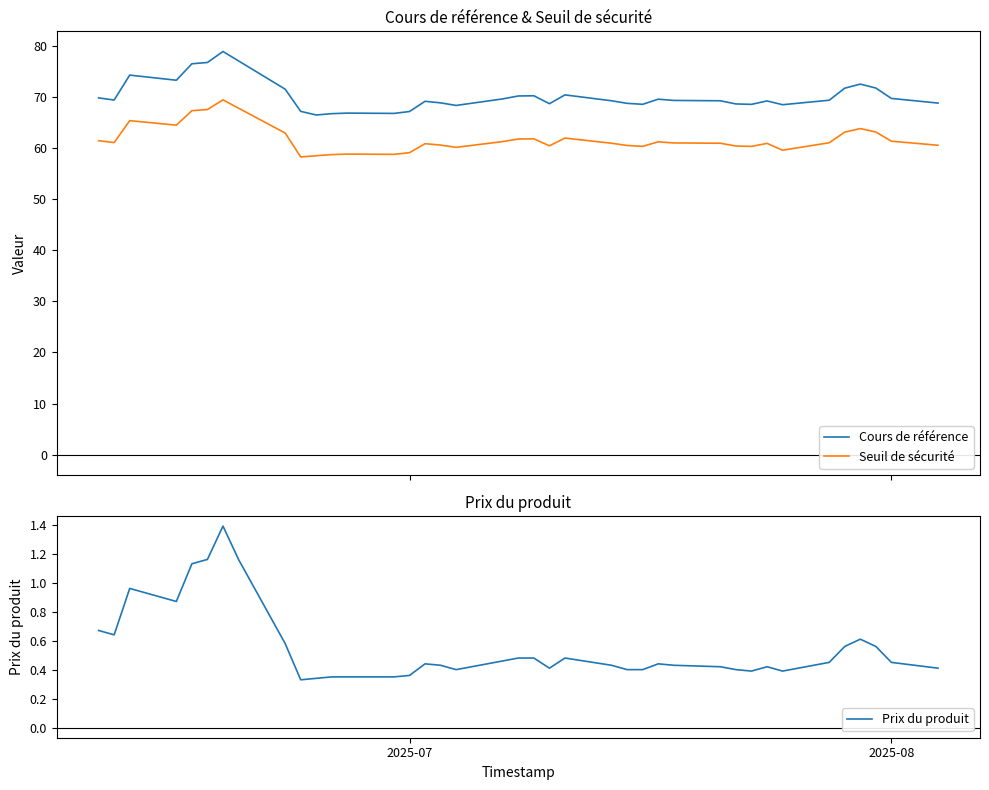

Is this an area chart (filled region under the line)?

No